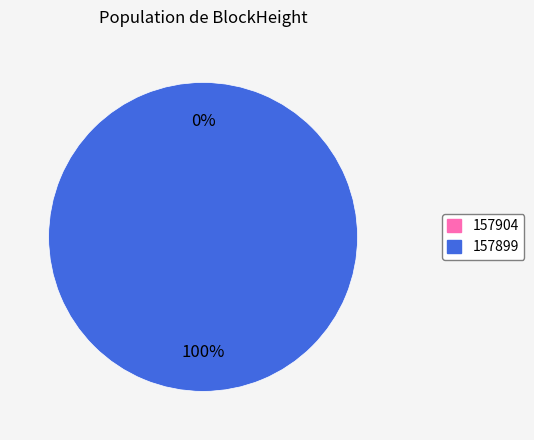

What is the majority slice?

157899